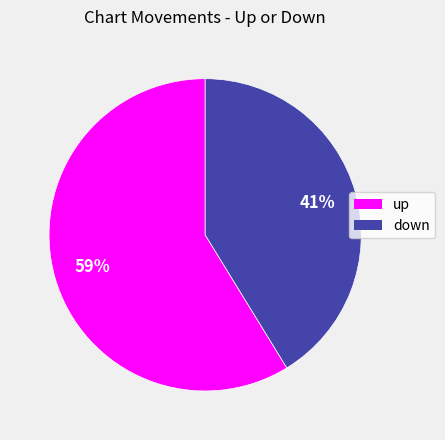

Combined, do up and down account for over 50%?

Yes